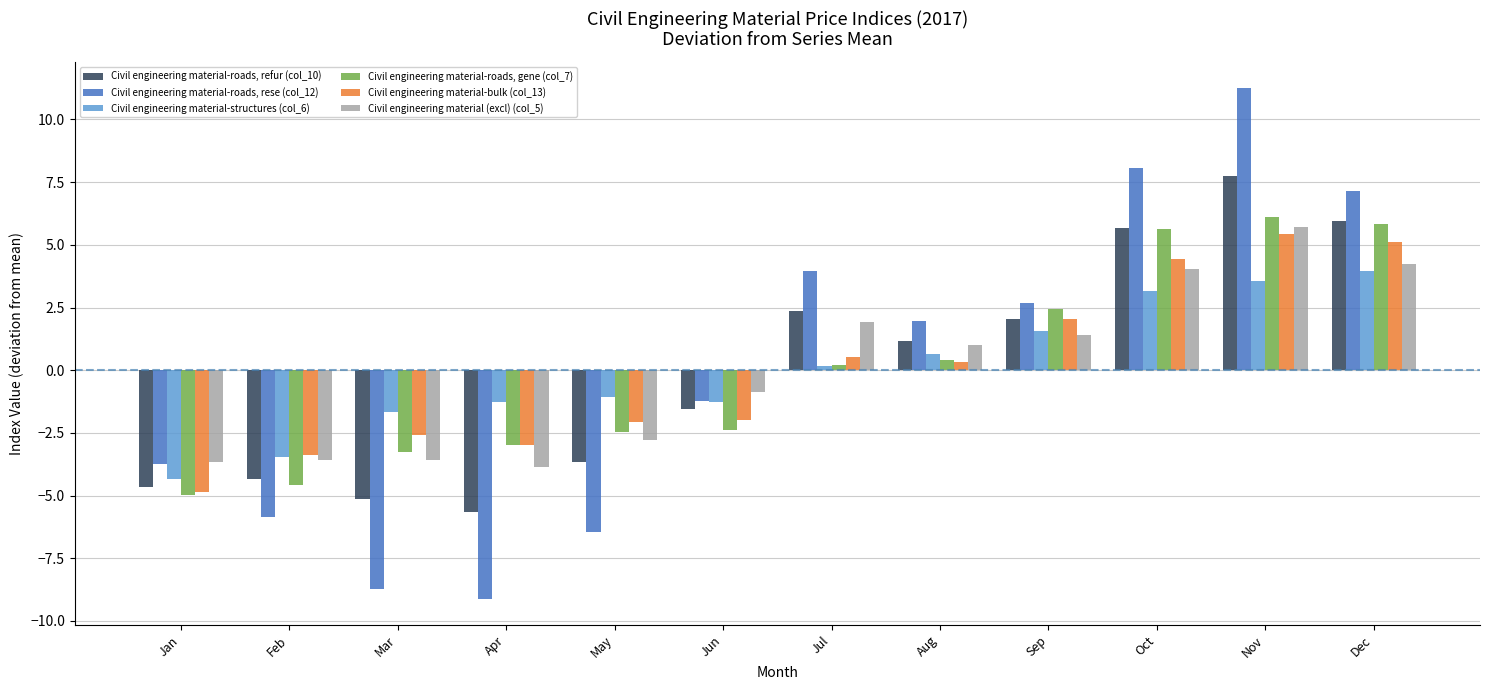

True or false: Civil engineering material-roads, rese (col_12) has a value of 2.8 at Aug.

False